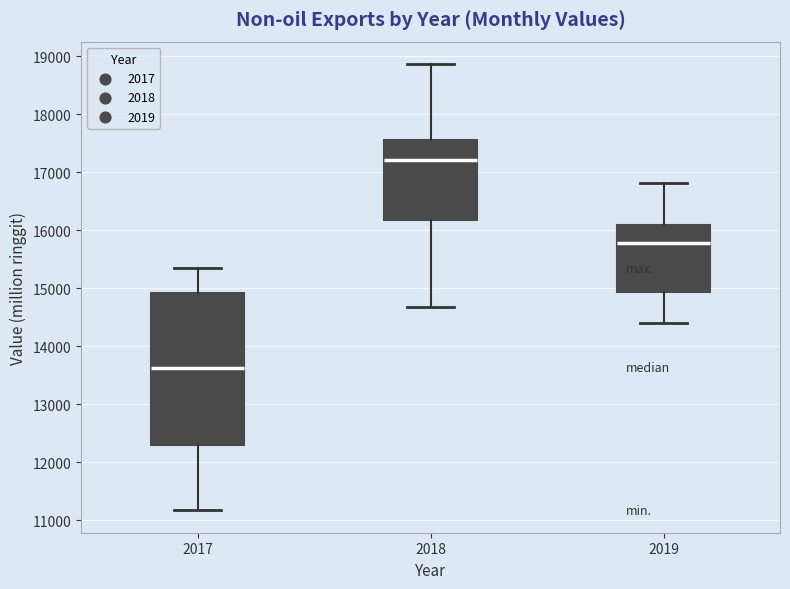

Reading left to right, read every box against the y-axis: the position of its median line, the range the box covers, and the ends of its whiskers. The values are not printed on the chart, so give them approximately, as read against the axis.

2017: median 13600, box 12300 to 14900, whiskers 11200 to 15300
2018: median 17200, box 16200 to 17600, whiskers 14700 to 18900
2019: median 15800, box 14900 to 16100, whiskers 14400 to 16800